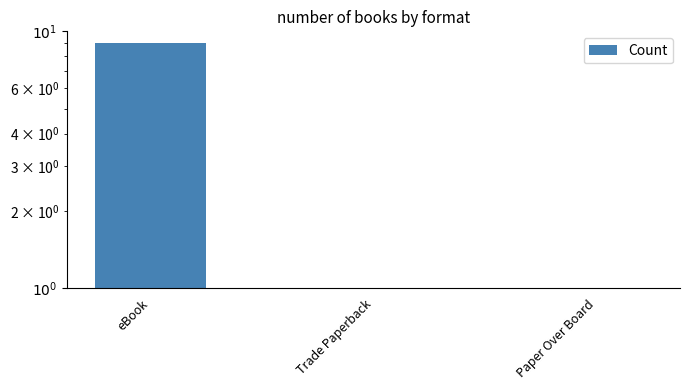

How many bars are there in total?

3